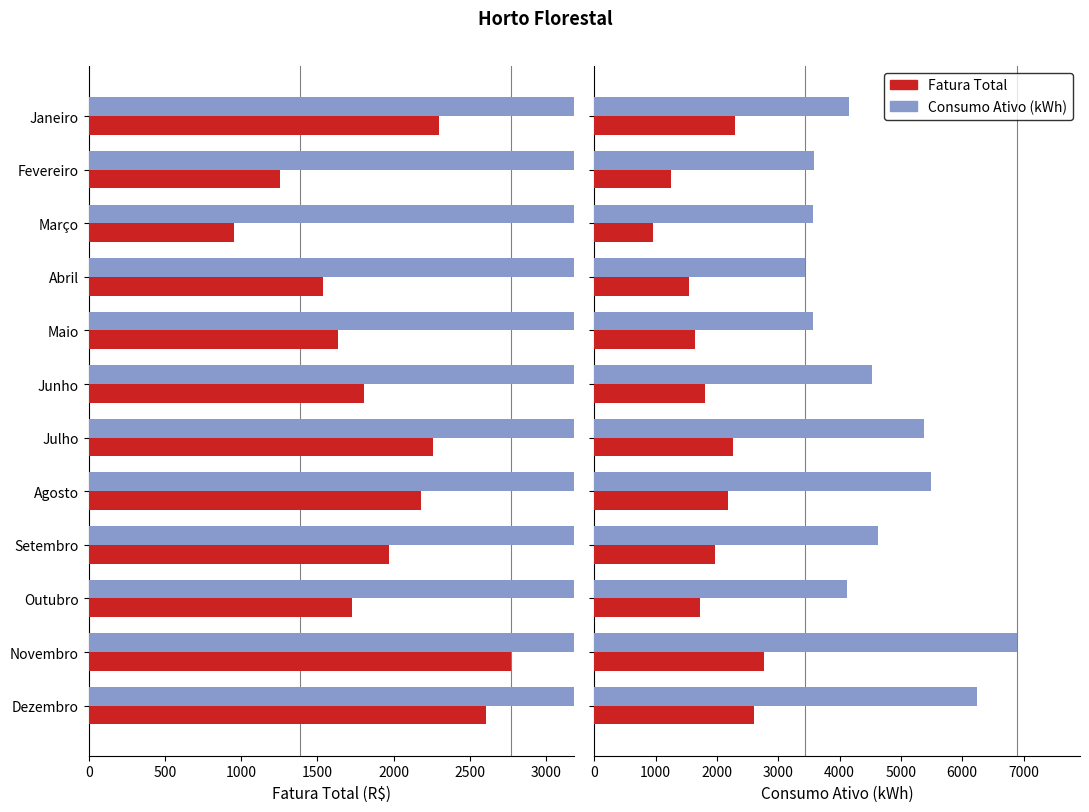

What position from the left is Fevereiro?

2